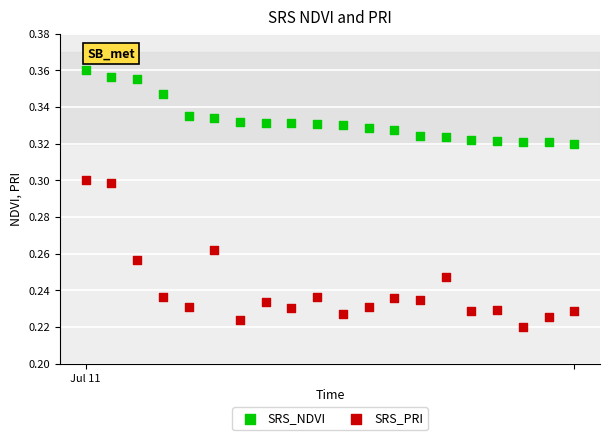

Which series has the largest Y range (max minus min)?

SRS_PRI